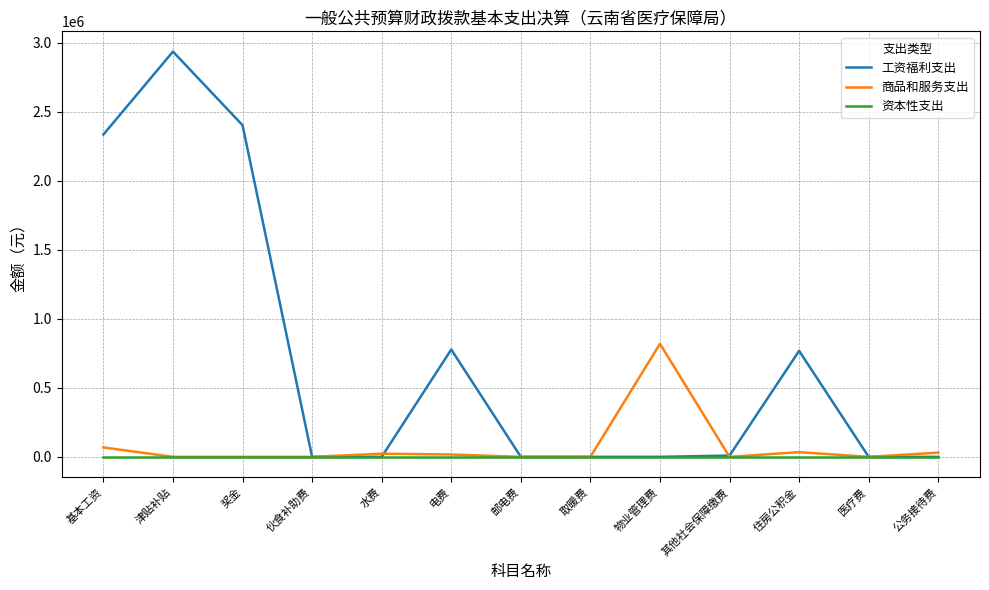

Which series has the largest total across all categories?

工资福利支出